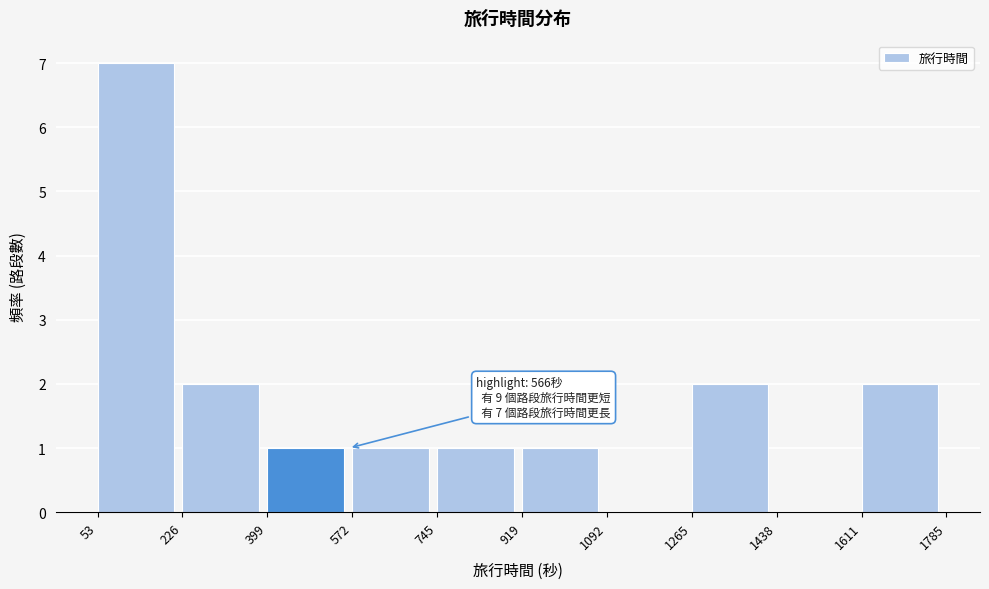

Over which range of the x-axis is the bar tallest?

53 to 226